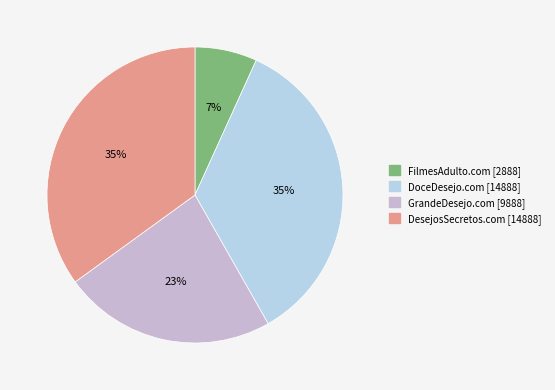

How many slices are in this pie chart?

4